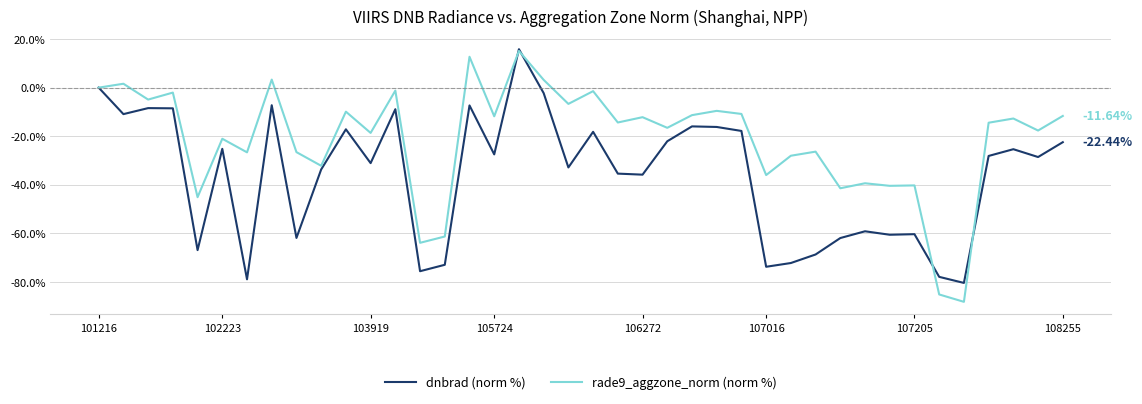

True or false: dnbrad (norm %) and rade9_aggzone_norm (norm %) cross at least once.

True